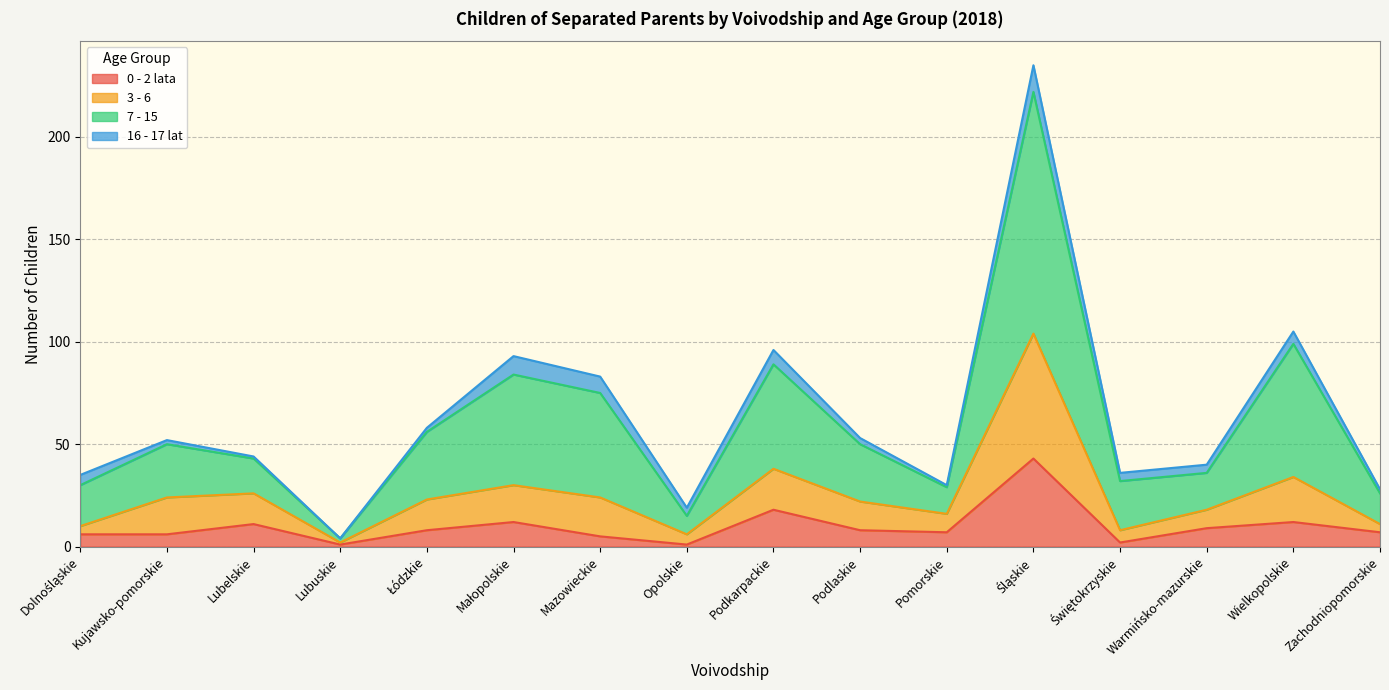

Is the value of 0 - 2 lata at Łódzkie greater than the value of 3 - 6 at Lubelskie?

No